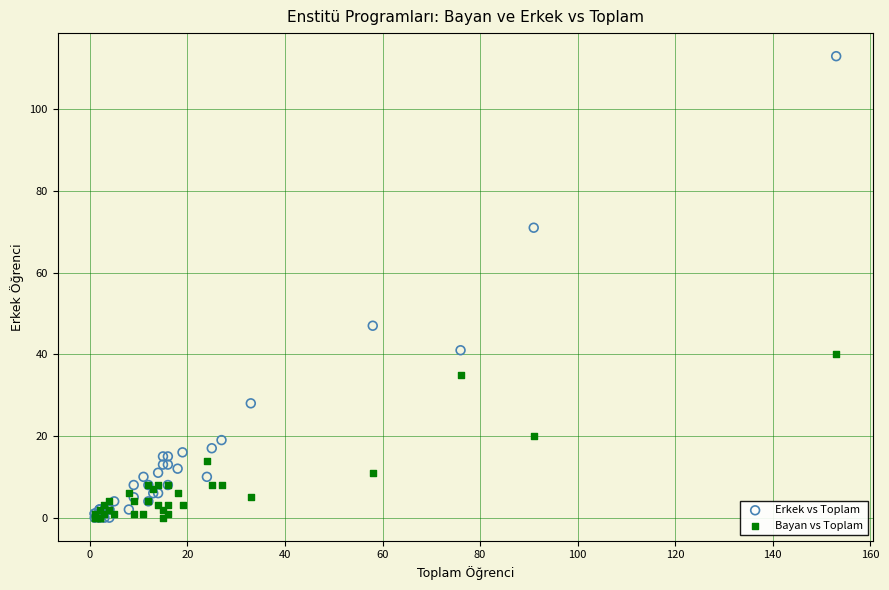

Across all series, what Y value is closest to 56?

47